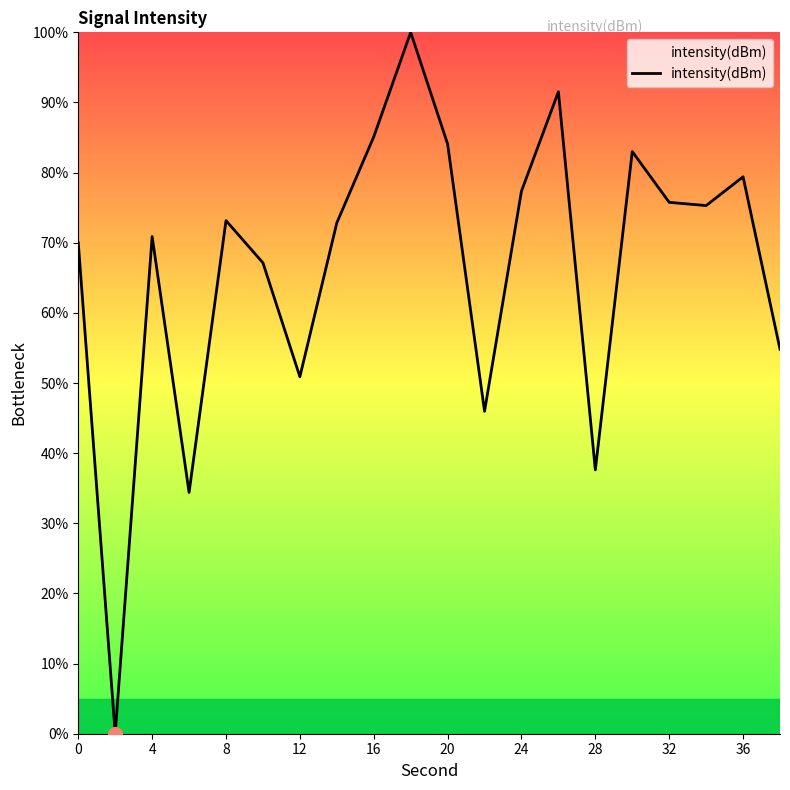

What is the maximum value shown in the chart?

100.0